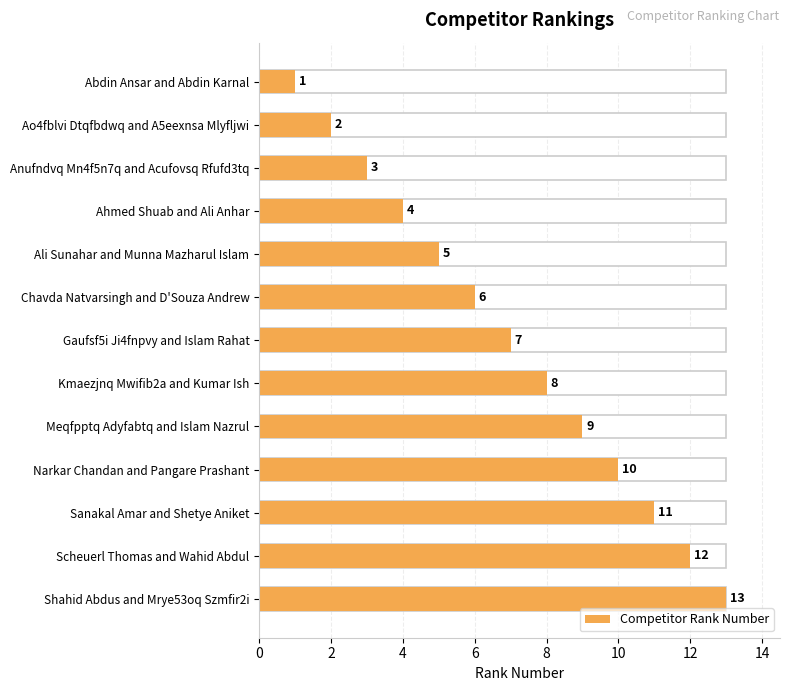

What is the greatest value displayed?

13